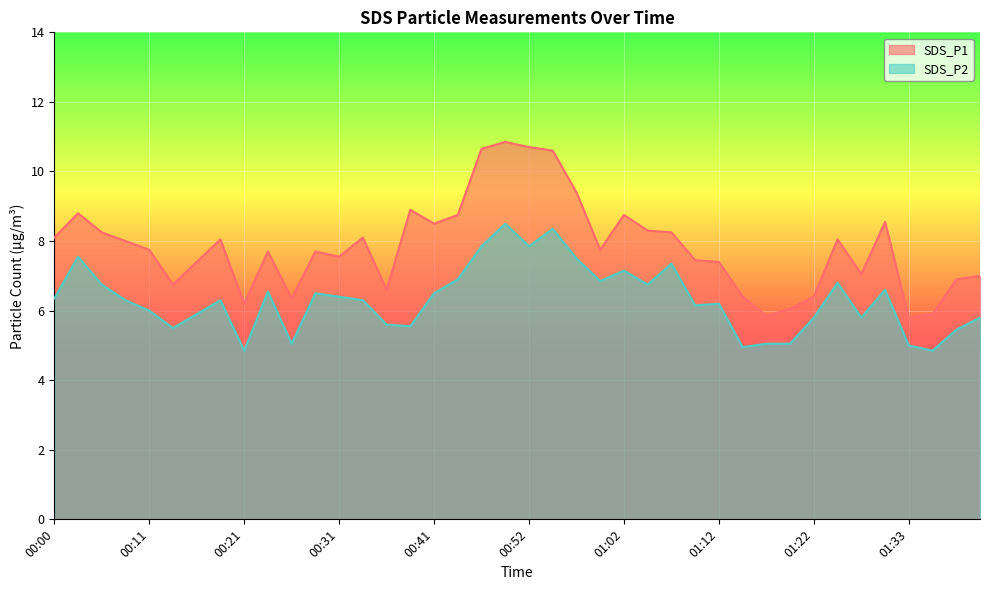

Rank the categories by SDS_P2 value from lowest to highest.

00:21, 01:35, 01:15, 01:33, 00:26, 01:17, 01:20, 01:38, 00:13, 00:39, 00:36, 01:22, 01:27, 01:40, 00:16, 00:11, 01:10, 01:12, 00:08, 00:18, 00:34, 00:00, 00:31, 00:29, 00:41, 00:23, 01:30, 00:06, 01:04, 01:25, 00:59, 00:44, 01:02, 01:07, 00:57, 00:03, 00:46, 00:52, 00:54, 00:49